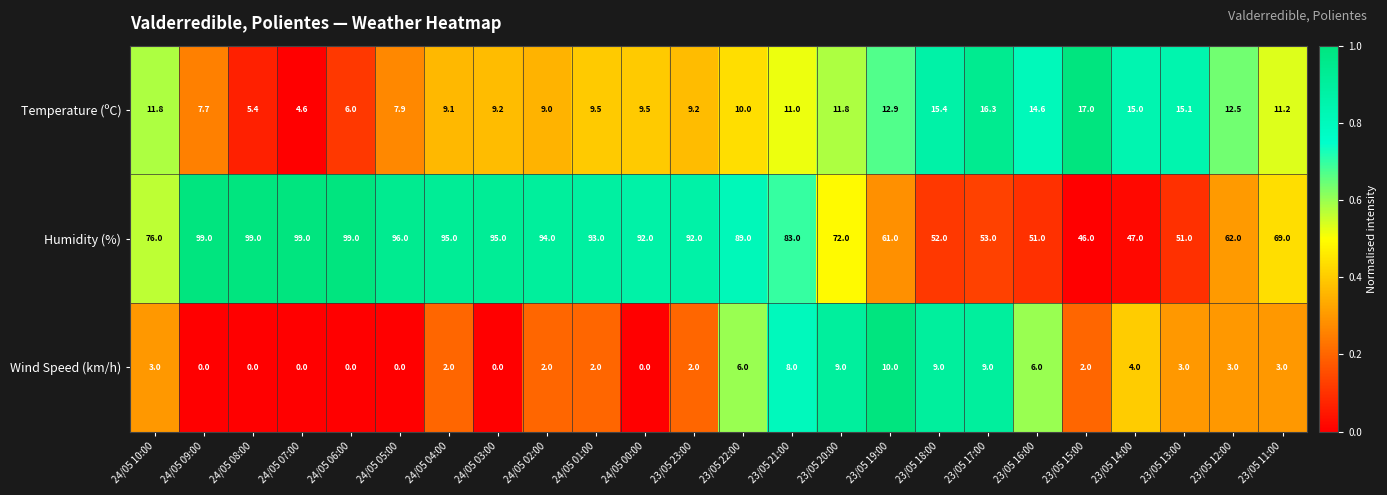

What is the sum of the Temperature (ºC) values at 23/05 22:00 and 23/05 23:00?

19.2